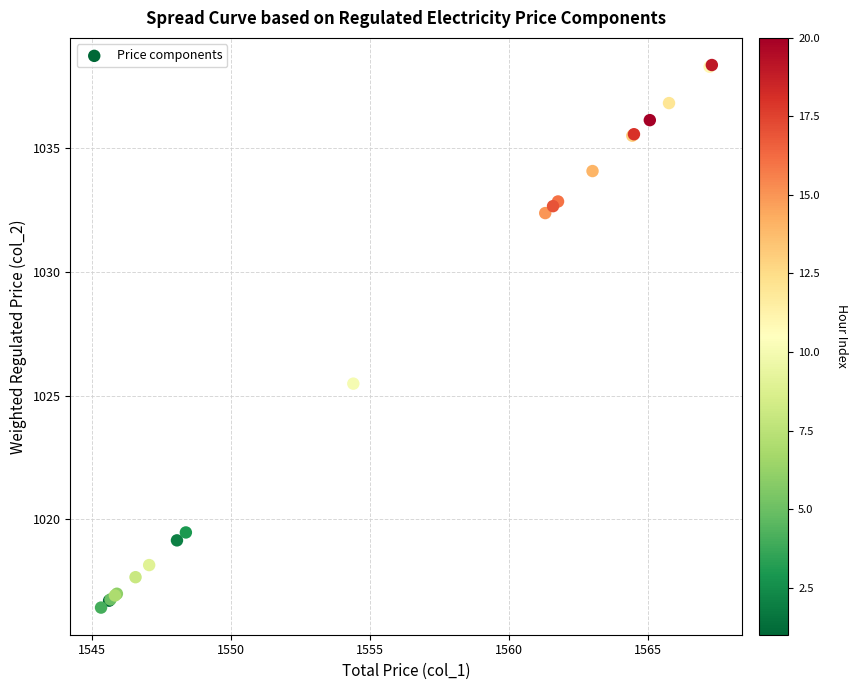

What Y value in the scatter plot is closest to 1027?

1025.5